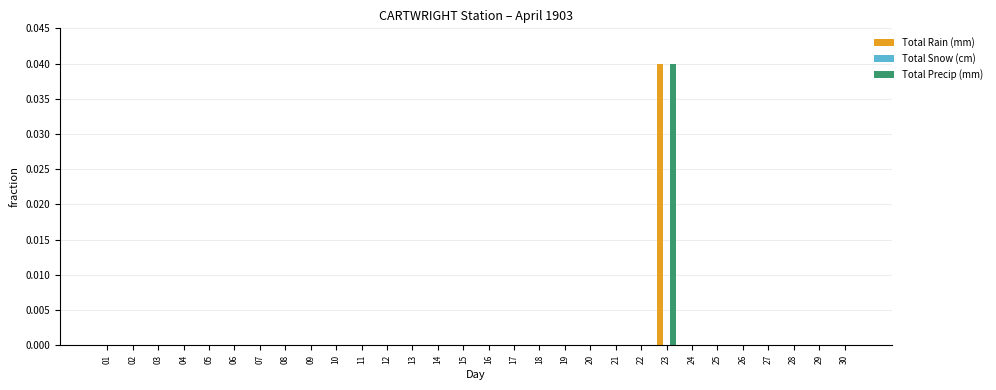

Which label corresponds to the largest value in the chart?

23